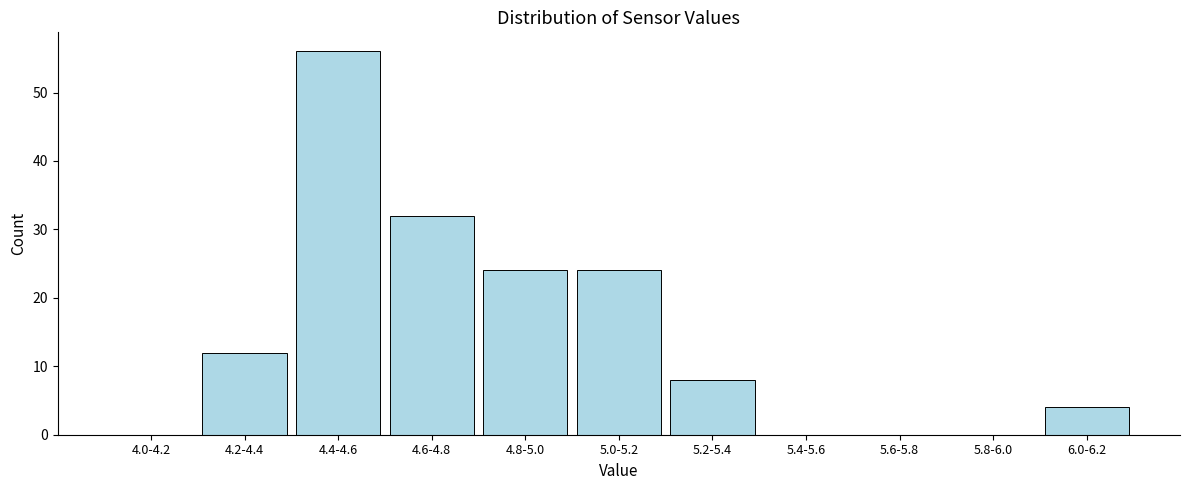

Reading left to right, transcribe all the data shown in this chart.

4.0-4.2=0	4.2-4.4=12	4.4-4.6=56	4.6-4.8=32	4.8-5.0=24	5.0-5.2=24	5.2-5.4=8	5.4-5.6=0	5.6-5.8=0	5.8-6.0=0	6.0-6.2=4